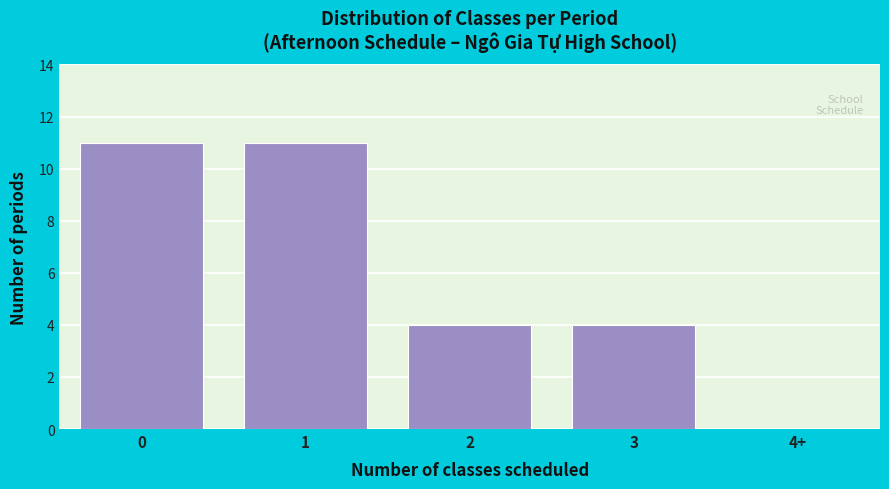

Reading left to right, extract all data points from this chart.

0=11	1=11	2=4	3=4	4+=0